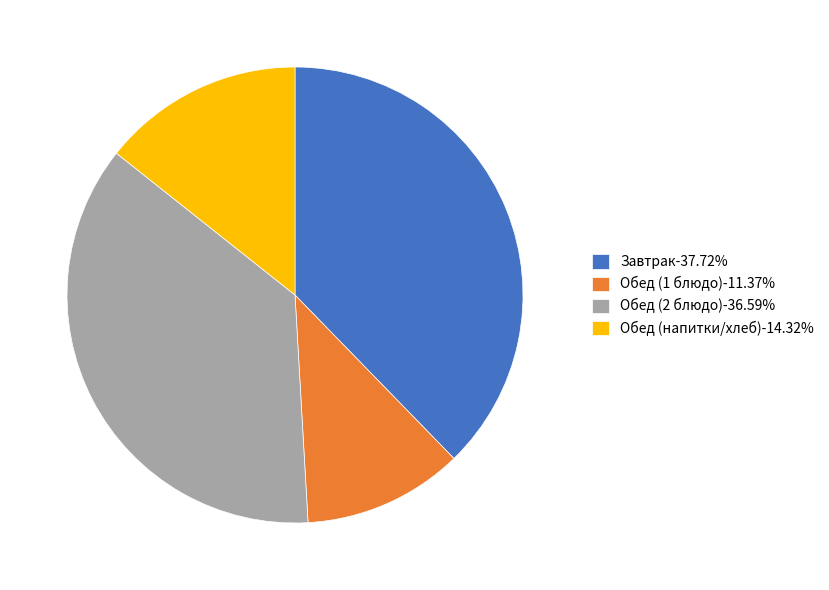

Is the sum of Обед (2 блюдо)-36.59% and Обед (1 блюдо)-11.37% greater than half?

No